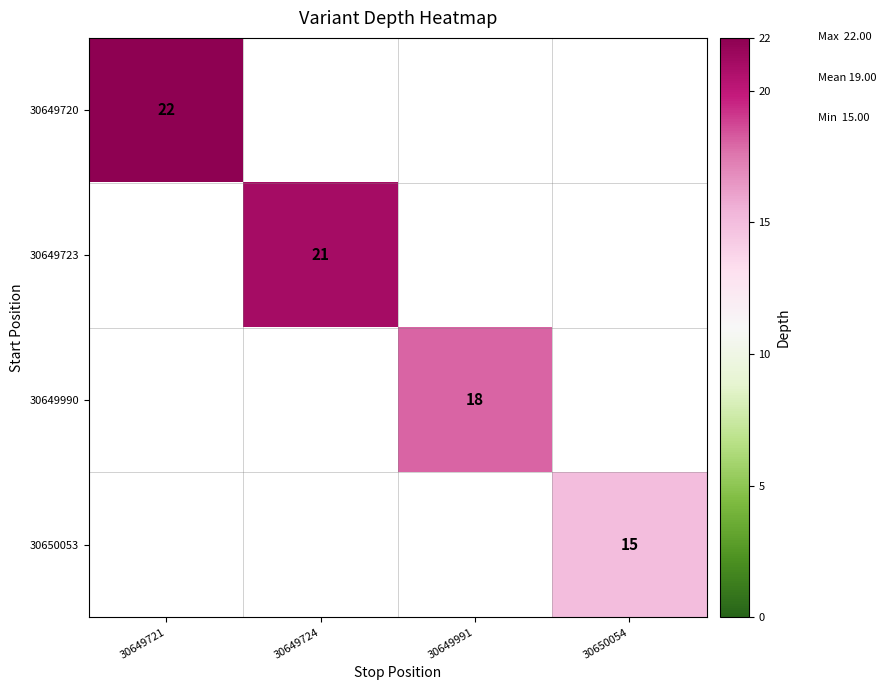

Which label corresponds to the largest value in the chart?

30649721